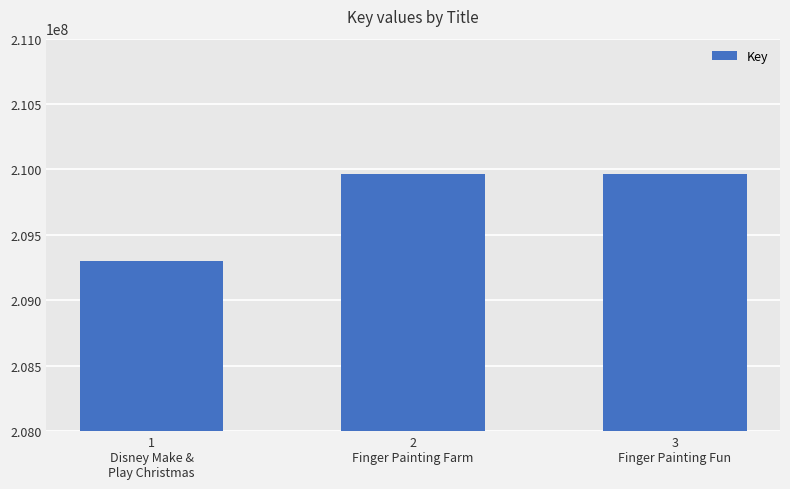

What is the minimum value shown in the chart?

209299744